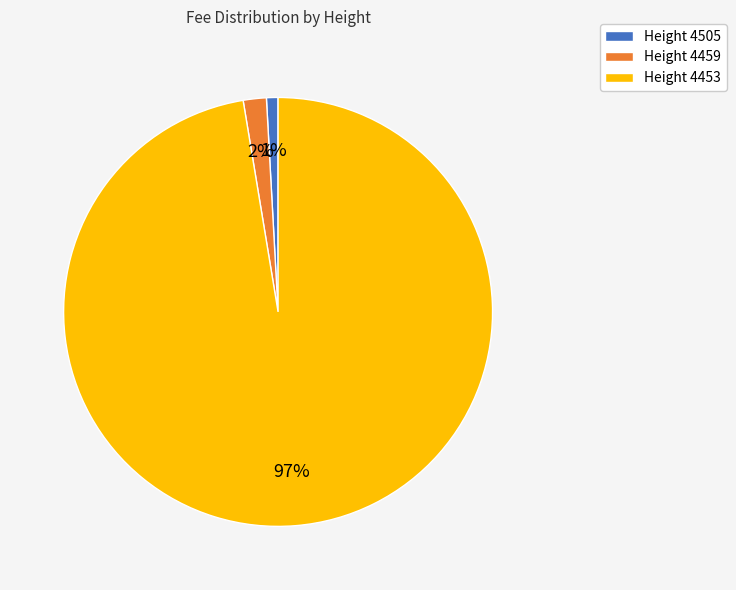

To the nearest percent, what is the combined percentage of Height 4453 and Height 4505?

98%